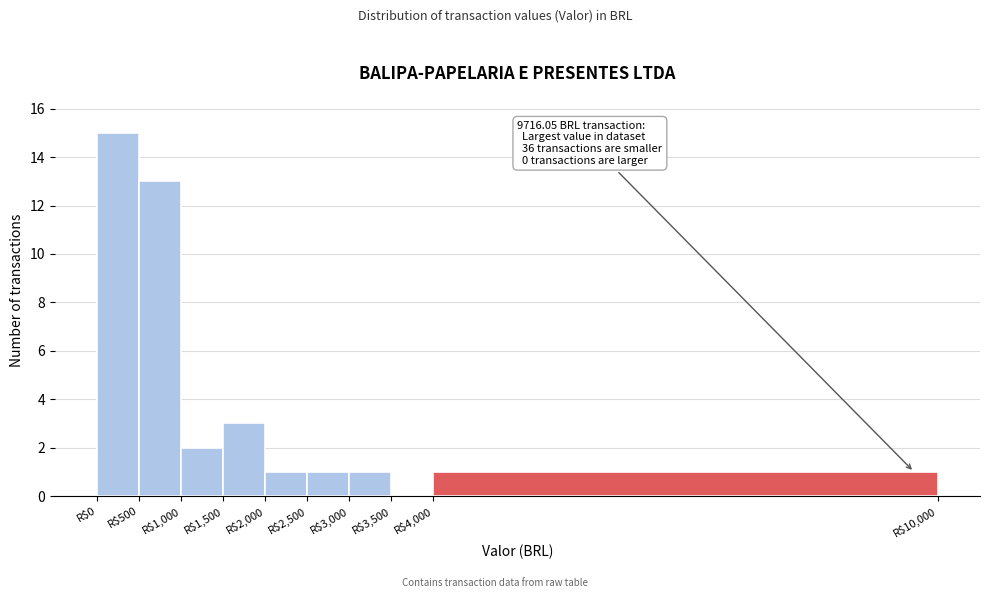

Which range on the x-axis has the tallest bar?

0 to 500